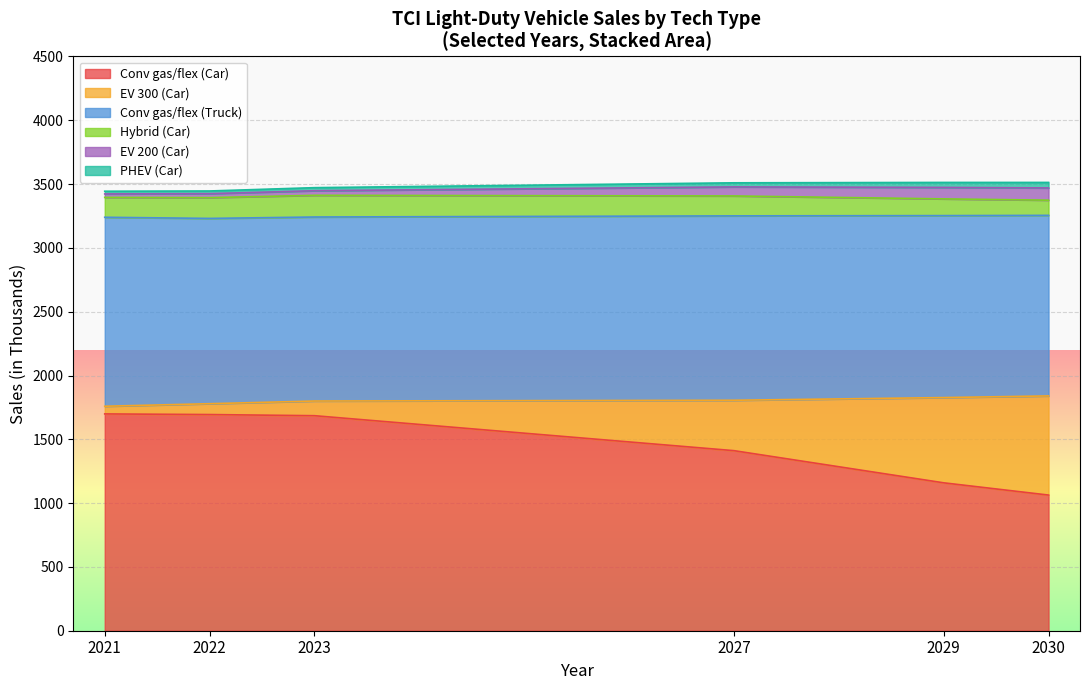

How many lines are shown in the chart?

6